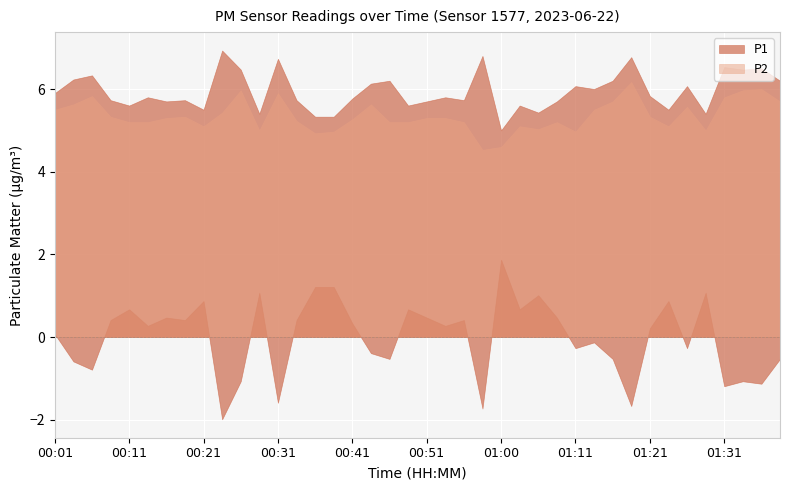

What are all the series names shown in the legend?

P1, P2